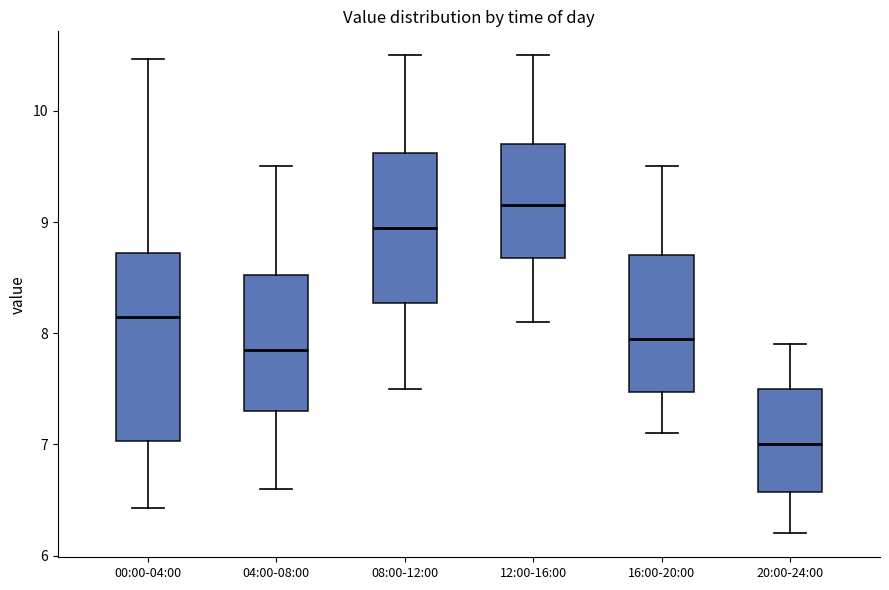

Reading left to right, read every box against the y-axis: the position of its median line, the range the box covers, and the ends of its whiskers. The values are not printed on the chart, so give them approximately, as read against the axis.

00:00-04:00: median 8.2, box 7.0 to 8.7, whiskers 6.4 to 10.5
04:00-08:00: median 7.9, box 7.3 to 8.5, whiskers 6.6 to 9.5
08:00-12:00: median 9.0, box 8.3 to 9.6, whiskers 7.5 to 10.5
12:00-16:00: median 9.2, box 8.7 to 9.7, whiskers 8.1 to 10.5
16:00-20:00: median 8.0, box 7.5 to 8.7, whiskers 7.1 to 9.5
20:00-24:00: median 7.0, box 6.6 to 7.5, whiskers 6.2 to 7.9